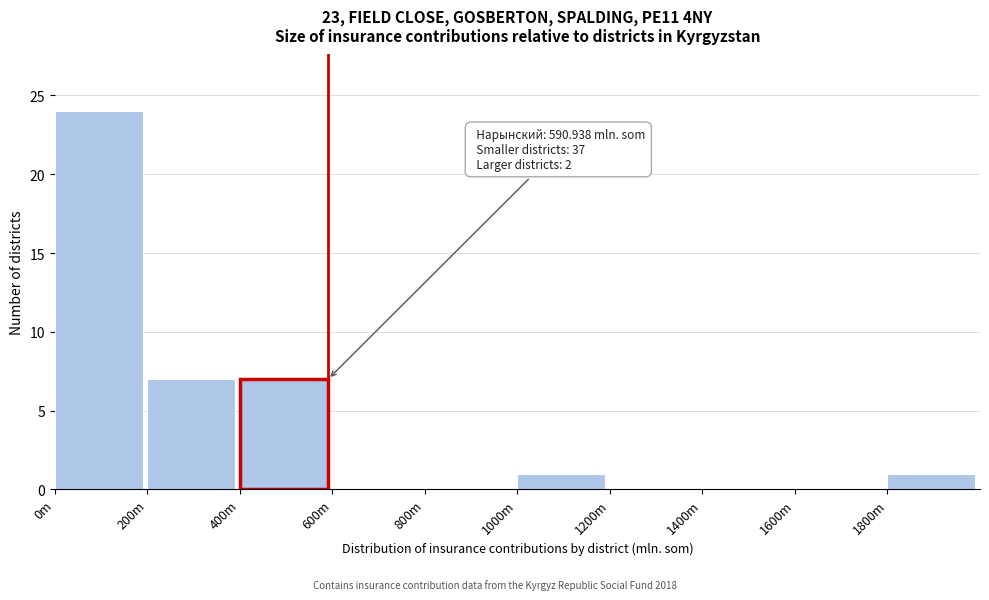

Reading left to right, what are all the values shown in this chart?

0m=24	200m=7	400m=7	600m=0	800m=0	1000m=1	1200m=0	1400m=0	1600m=0	1800m=1